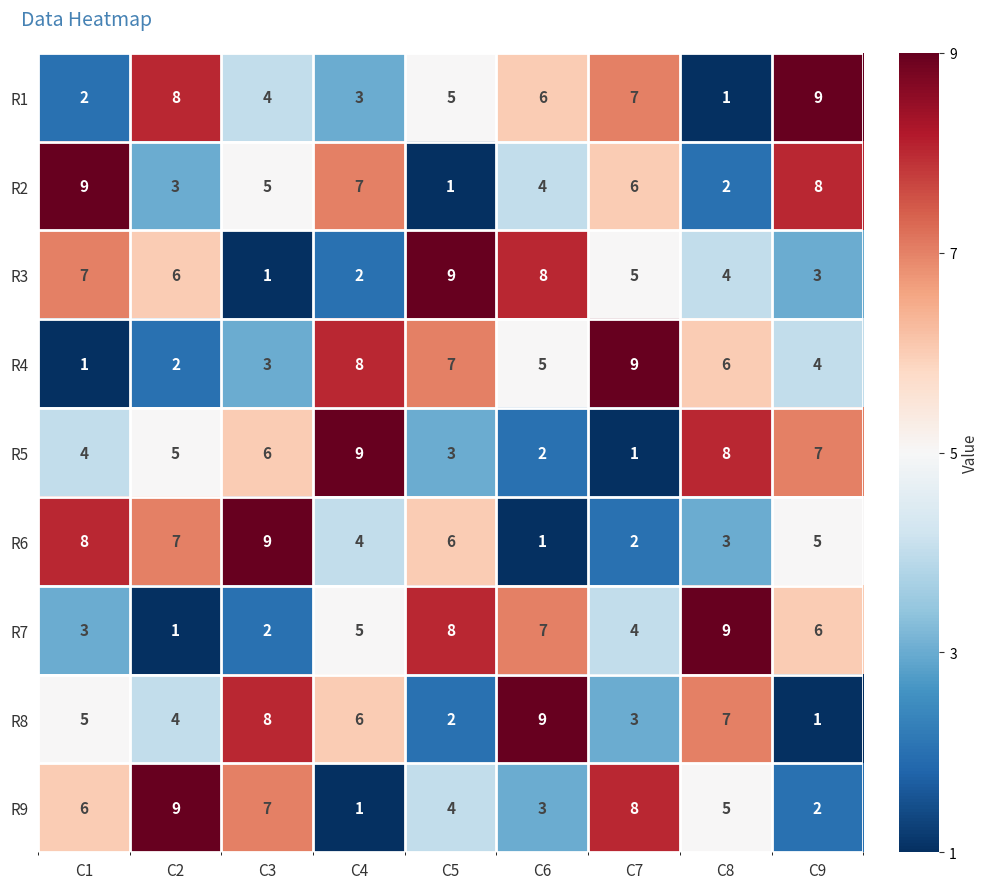

How many values in the R1 series are below 5?

4